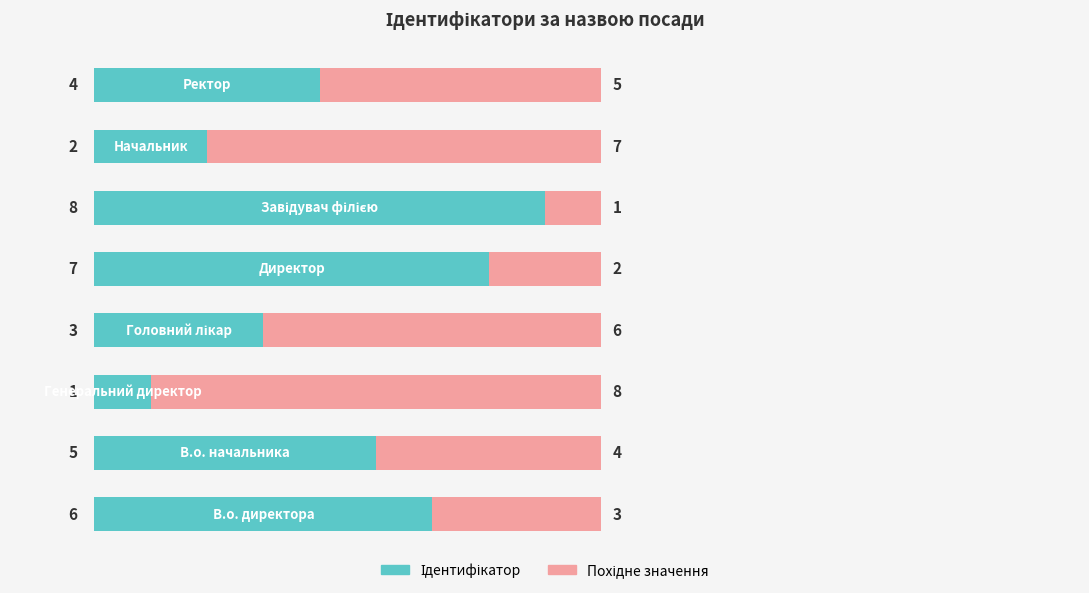

Count the number of data series in this chart.

2